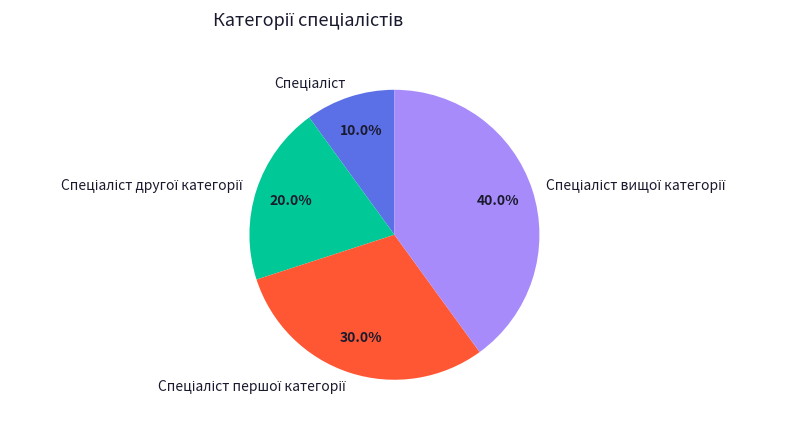

Is there any slice that represents more than half of the pie?

No